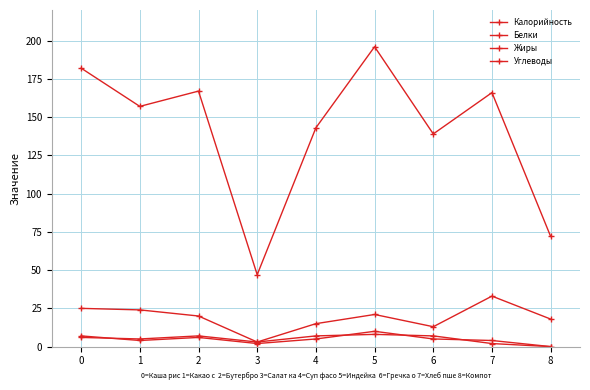

True or false: Калорийность and Белки intersect in this chart.

False